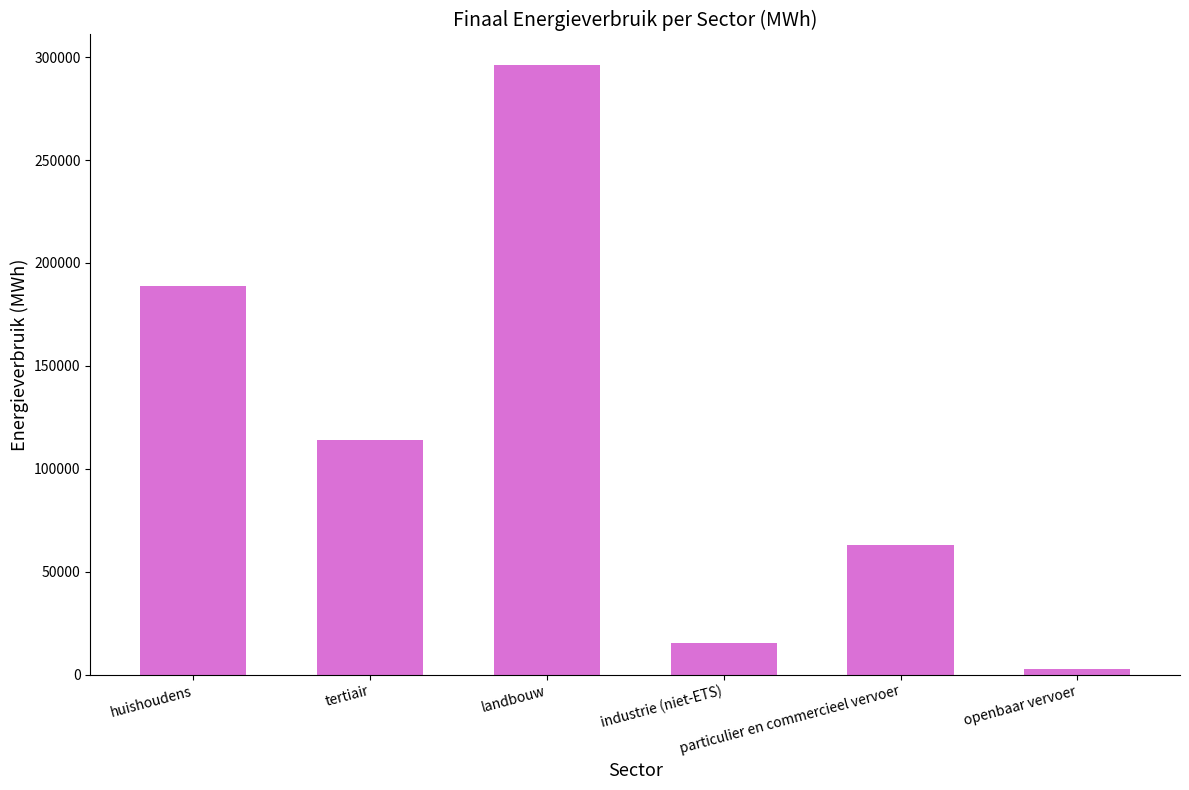

Are the bars grouped side by side (vs. stacked)?

No